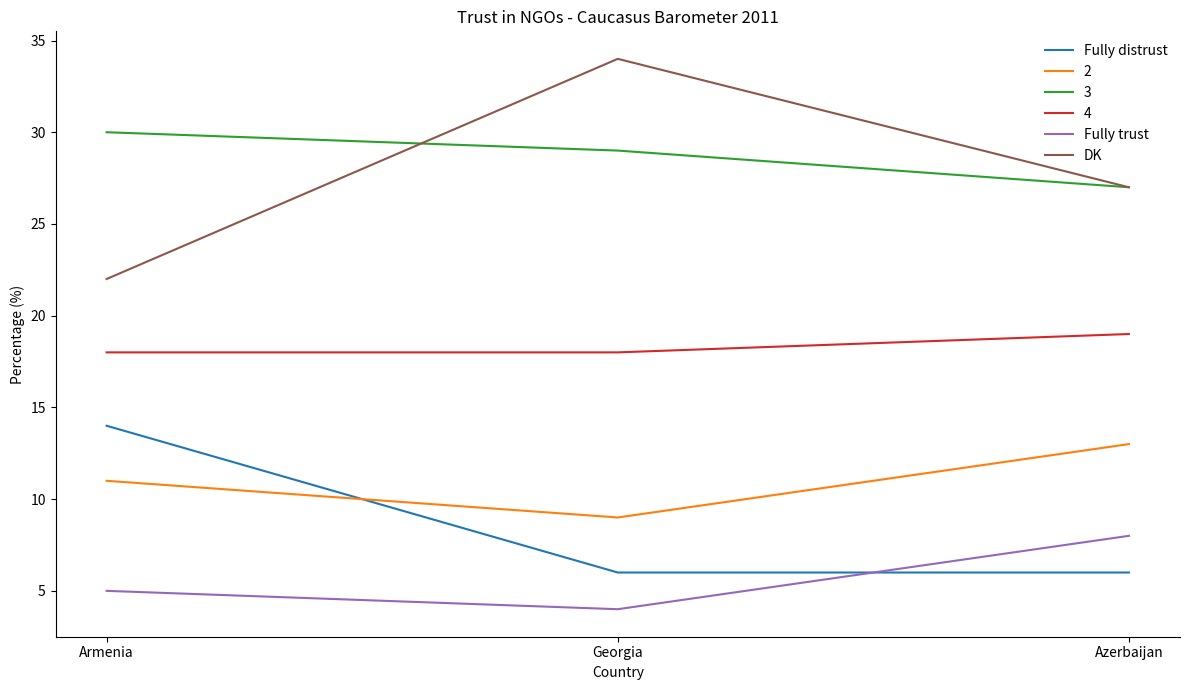

Which category has the lowest value across all series?

Georgia